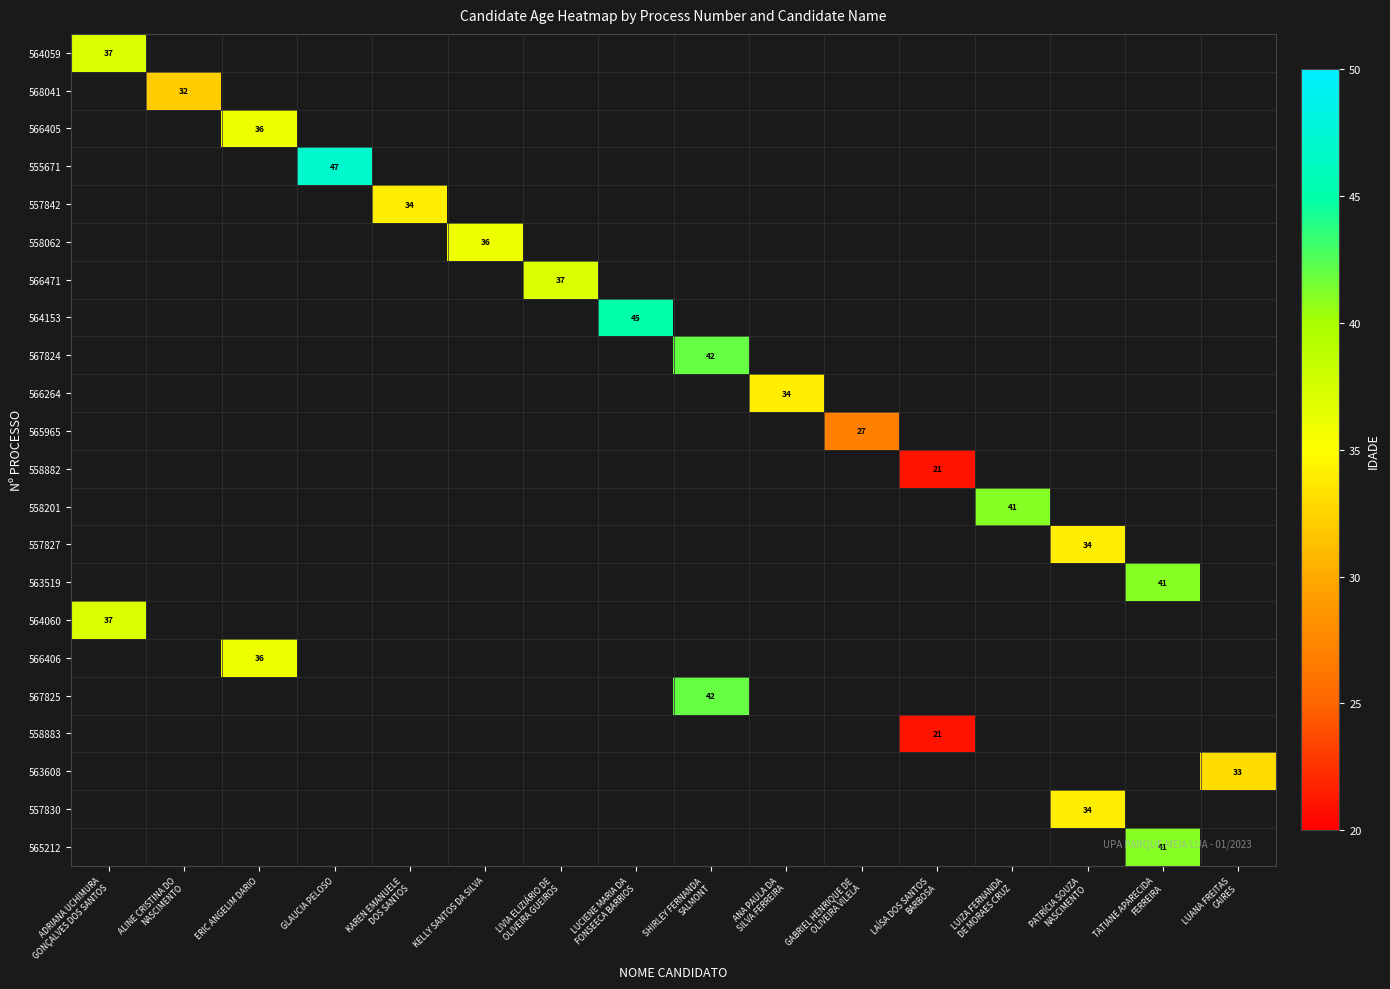

Count the number of categories in the chart.

16